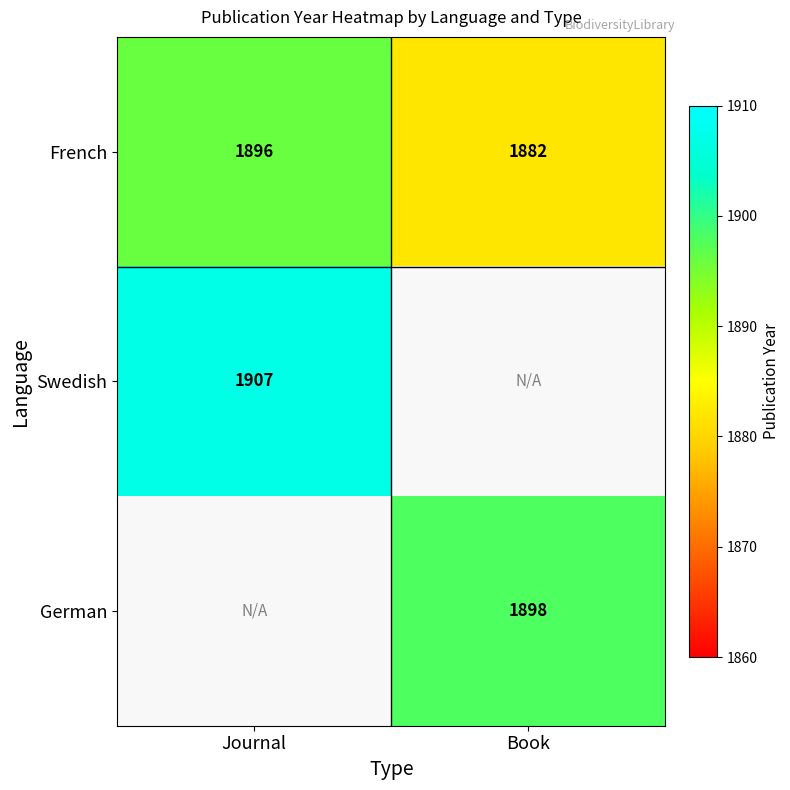

What is the difference between the highest and lowest values at Journal?

11.0